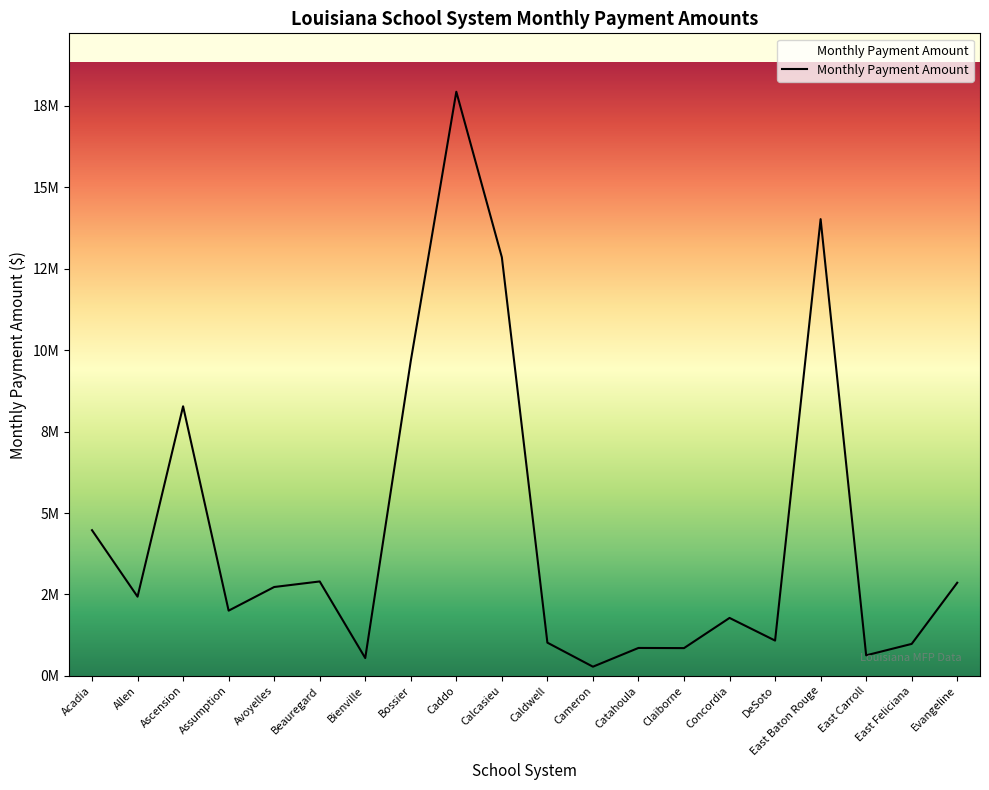

Rank the categories by value from lowest to highest.

Cameron, Bienville, East Carroll, Claiborne, Catahoula, East Feliciana, Caldwell, DeSoto, Concordia, Assumption, Allen, Avoyelles, Evangeline, Beauregard, Acadia, Ascension, Bossier, Calcasieu, East Baton Rouge, Caddo